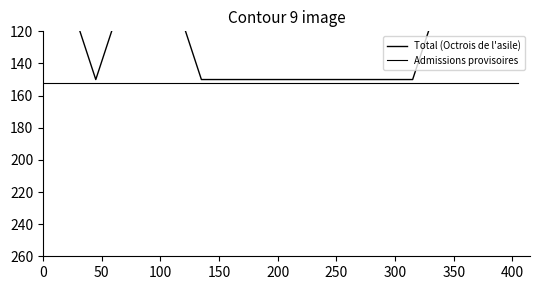

List the series in order of their peak value, lowest first.

Total (Octrois de l'asile), Admissions provisoires